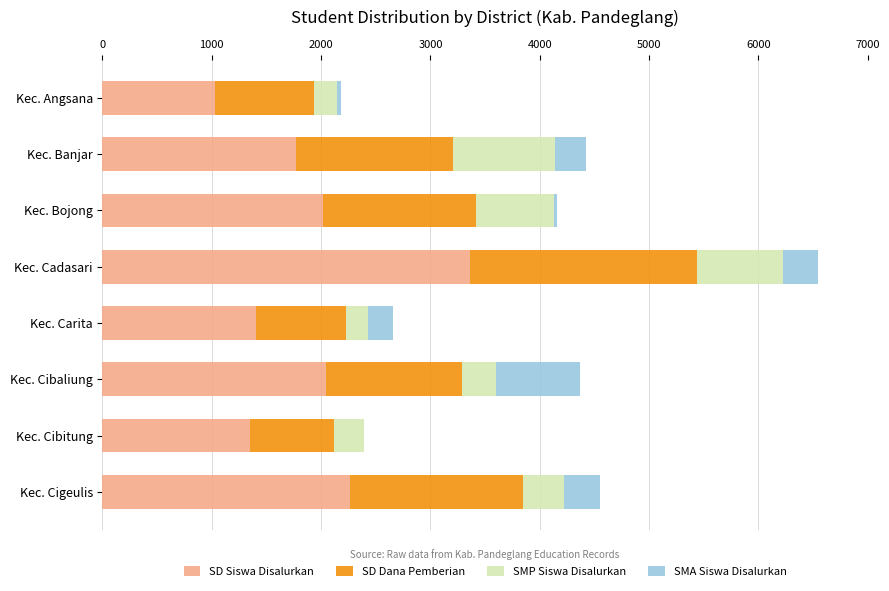

What is the total value across all series at Kec. Cadasari?

6542